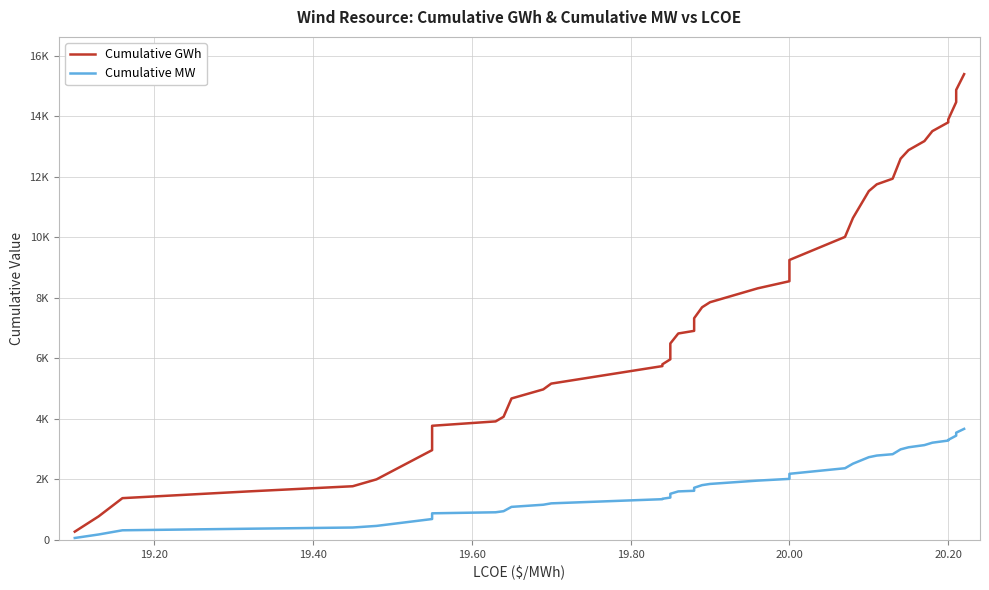

List the series in order of their peak value, highest first.

Cumulative GWh, Cumulative MW